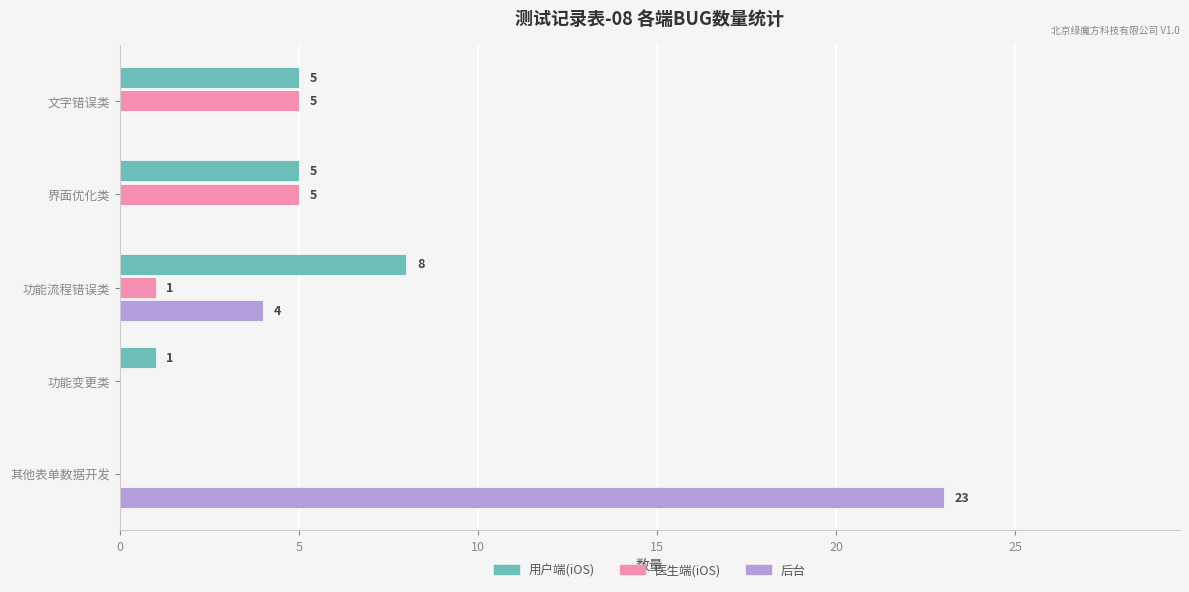

What is the sum of all 用户端(iOS) values?

19